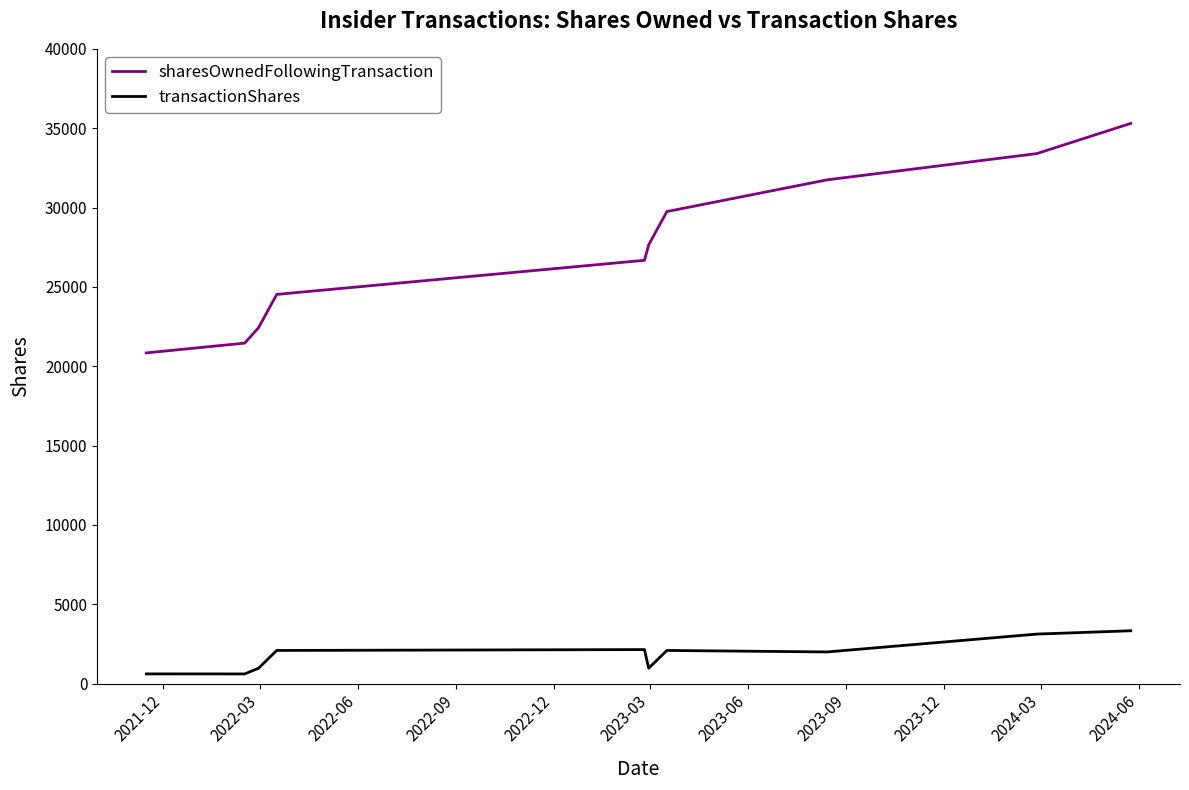

Which series has the widest spread of values?

sharesOwnedFollowingTransaction